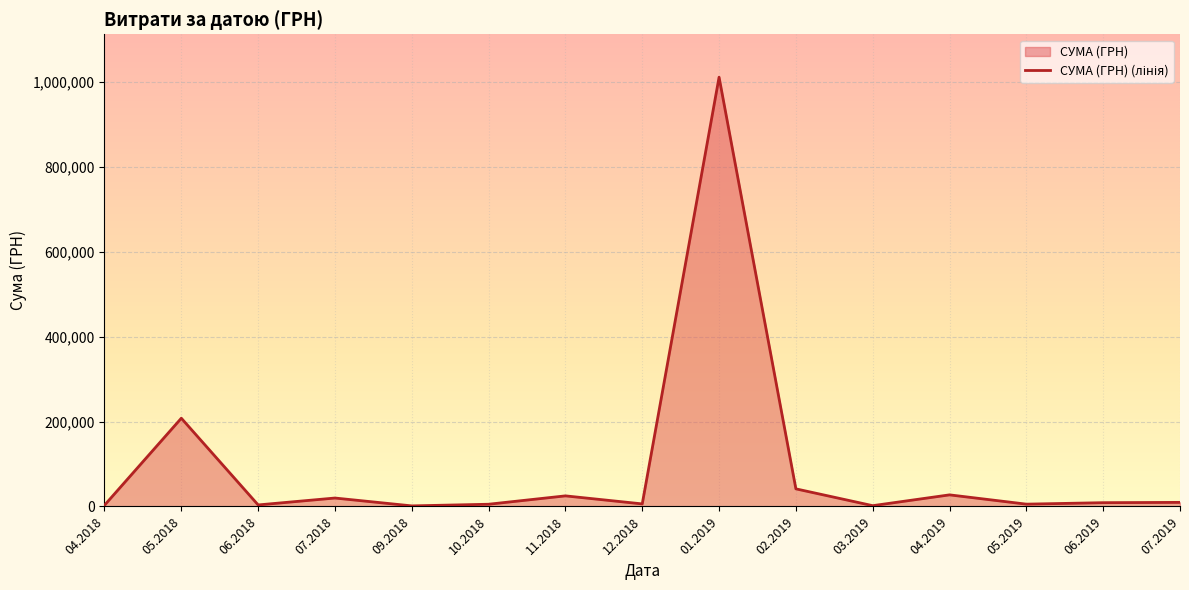

True or false: the data has more than 1 interior local peaks.

True